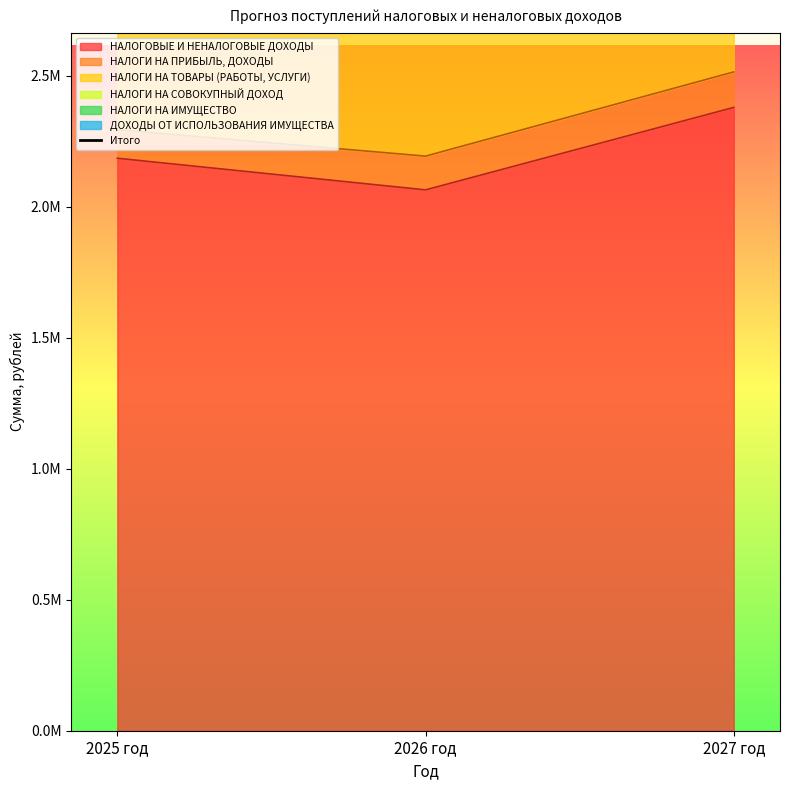

Reading right to left, what are all the values shown in this chart?

4756400.0	4127020.0	4368347.0